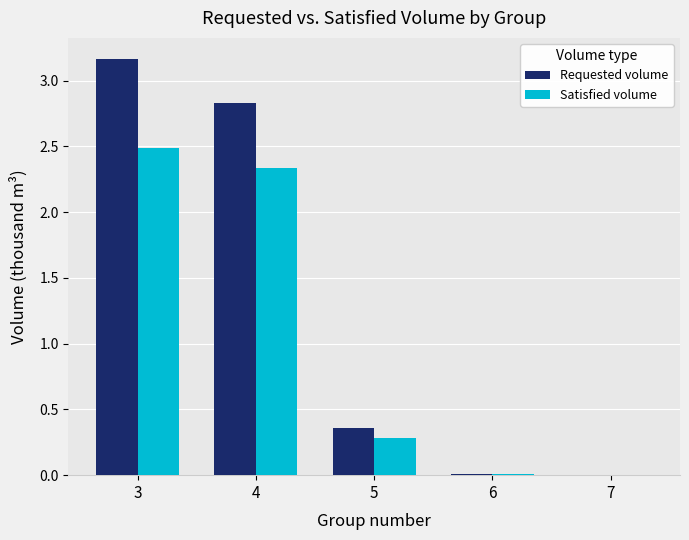

How many groups of bars are there?

5